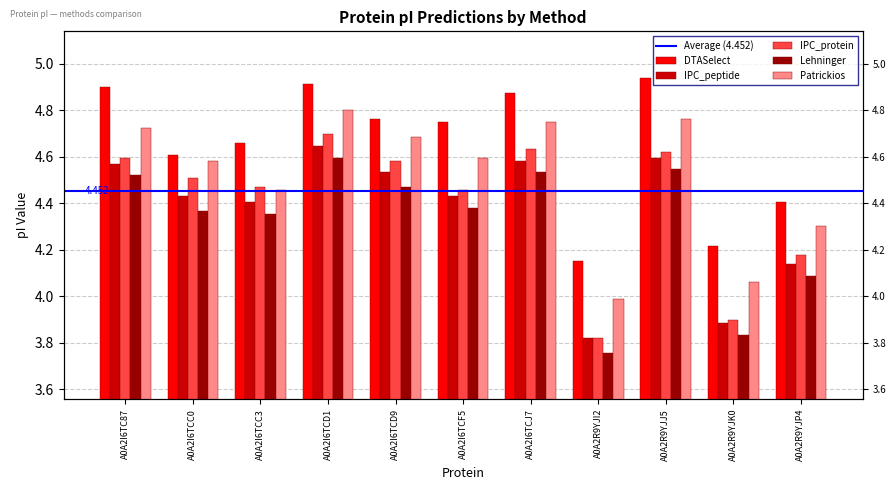

Reading left to right, what are all the values shown in this chart?

DTASelect: A0A2I6TC87=4.9	A0A2I6TCC0=4.6	A0A2I6TCC3=4.7	A0A2I6TCD1=4.9	A0A2I6TCD9=4.8	A0A2I6TCF5=4.7	A0A2I6TCJ7=4.9	A0A2R9YJI2=4.2	A0A2R9YJJ5=4.9	A0A2R9YJK0=4.2	A0A2R9YJP4=4.4
IPC_peptide: A0A2I6TC87=4.6	A0A2I6TCC0=4.4	A0A2I6TCC3=4.4	A0A2I6TCD1=4.6	A0A2I6TCD9=4.5	A0A2I6TCF5=4.4	A0A2I6TCJ7=4.6	A0A2R9YJI2=3.8	A0A2R9YJJ5=4.6	A0A2R9YJK0=3.9	A0A2R9YJP4=4.1
IPC_protein: A0A2I6TC87=4.6	A0A2I6TCC0=4.5	A0A2I6TCC3=4.5	A0A2I6TCD1=4.7	A0A2I6TCD9=4.6	A0A2I6TCF5=4.5	A0A2I6TCJ7=4.6	A0A2R9YJI2=3.8	A0A2R9YJJ5=4.6	A0A2R9YJK0=3.9	A0A2R9YJP4=4.2
Lehninger: A0A2I6TC87=4.5	A0A2I6TCC0=4.4	A0A2I6TCC3=4.4	A0A2I6TCD1=4.6	A0A2I6TCD9=4.5	A0A2I6TCF5=4.4	A0A2I6TCJ7=4.5	A0A2R9YJI2=3.8	A0A2R9YJJ5=4.5	A0A2R9YJK0=3.8	A0A2R9YJP4=4.1
Patrickios: A0A2I6TC87=4.7	A0A2I6TCC0=4.6	A0A2I6TCC3=4.5	A0A2I6TCD1=4.8	A0A2I6TCD9=4.7	A0A2I6TCF5=4.6	A0A2I6TCJ7=4.7	A0A2R9YJI2=4.0	A0A2R9YJJ5=4.8	A0A2R9YJK0=4.1	A0A2R9YJP4=4.3